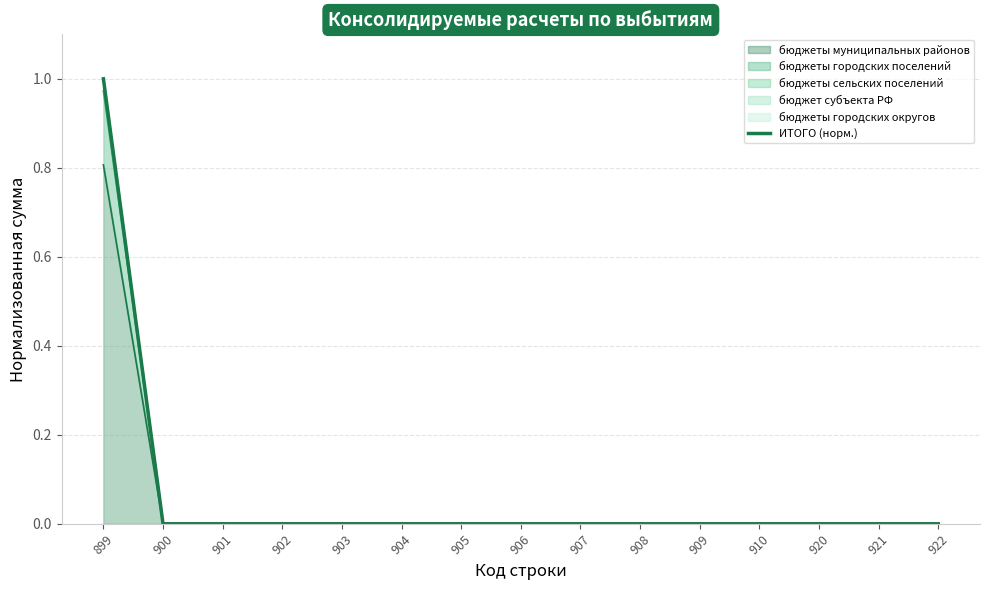

Reading left to right, extract all data points from this chart.

899=1	900=0	901=0	902=0	903=0	904=0	905=0	906=0	907=0	908=0	909=0	910=0	920=0	921=0	922=0